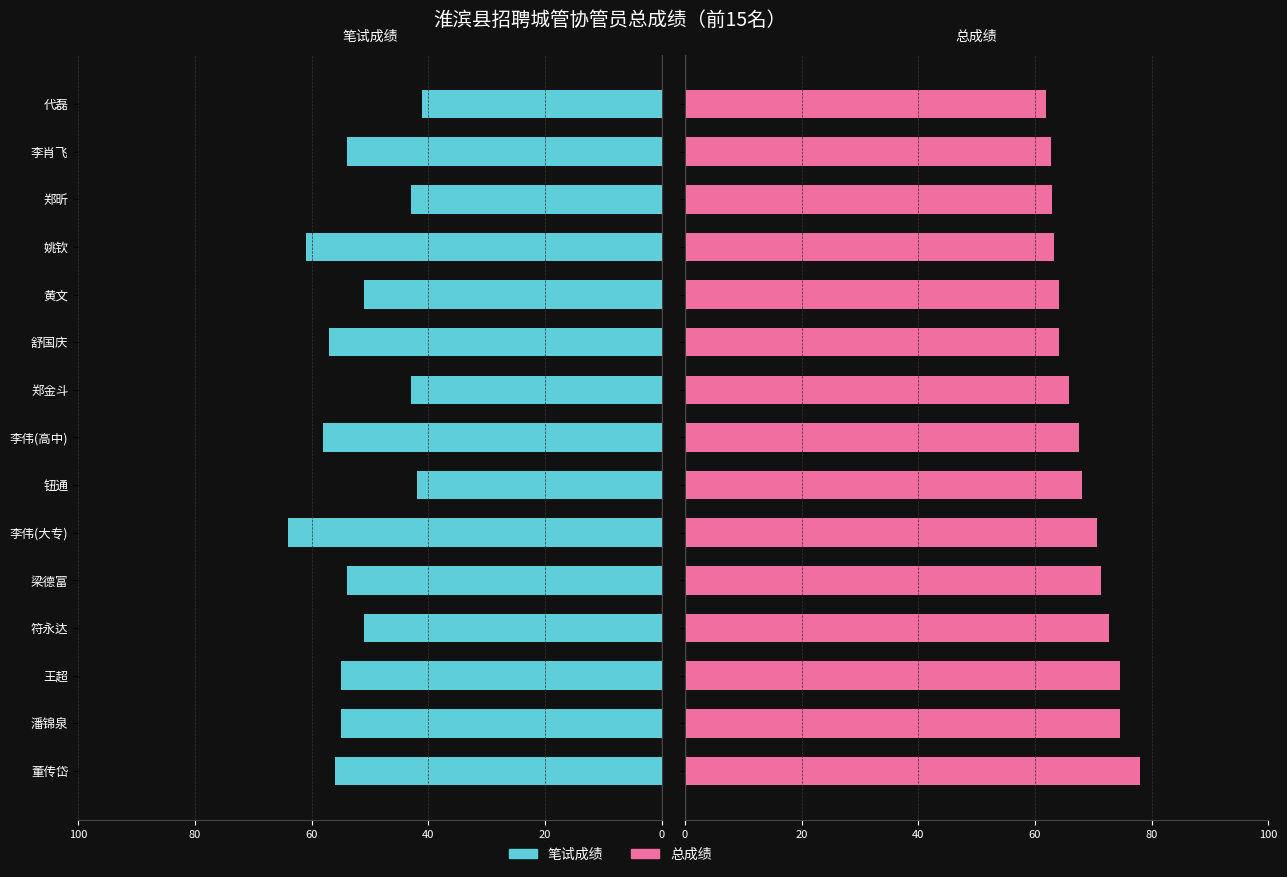

What is the greatest value displayed?

78.0